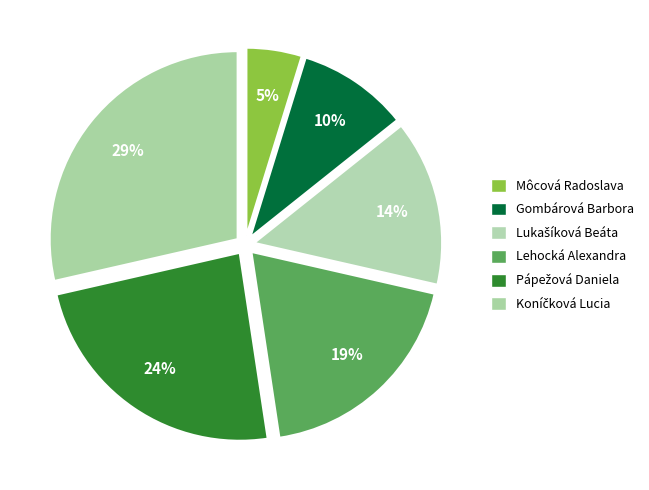

To the nearest percent, what is the difference between the largest and smallest slice percentages?

24%